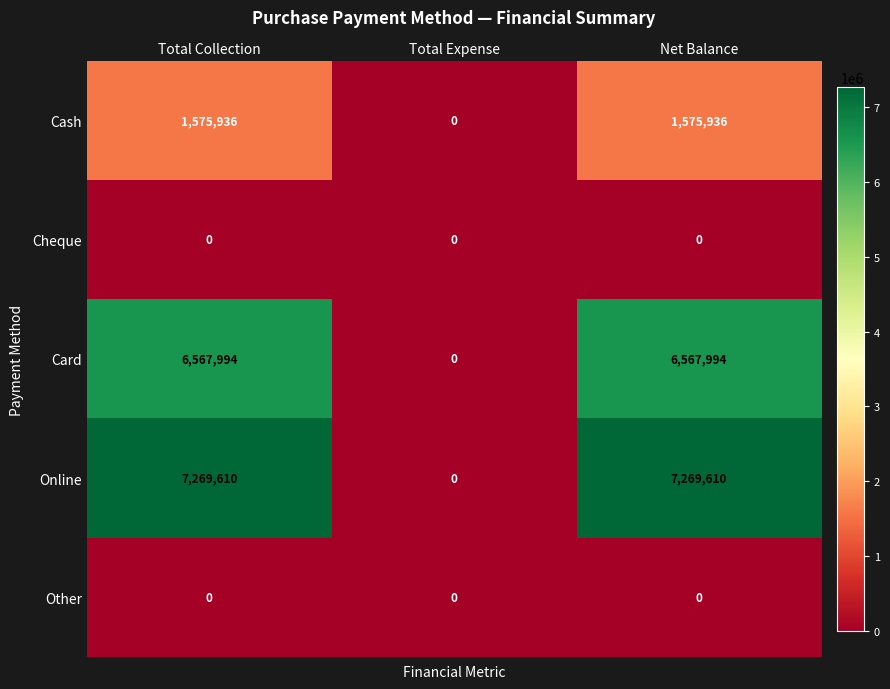

Between Total Collection and Total Expense, which series saw the biggest shift?

Online